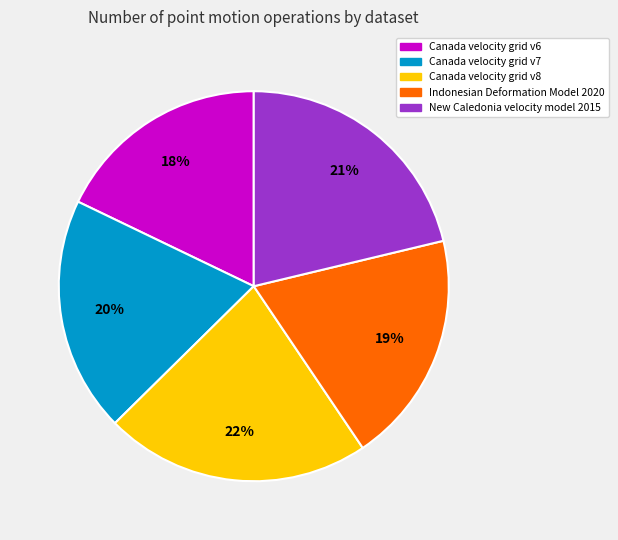

Do Canada velocity grid v8 and Canada velocity grid v7 together represent more than half of the pie?

No